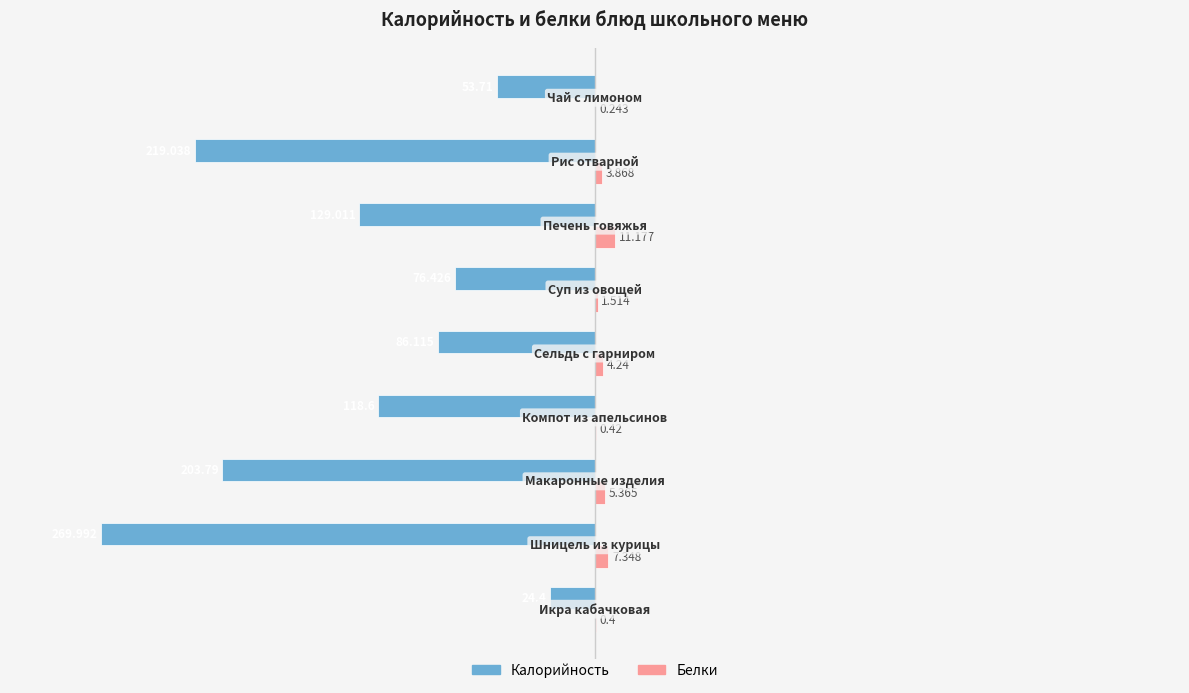

Which series has the largest total across all categories?

Белки